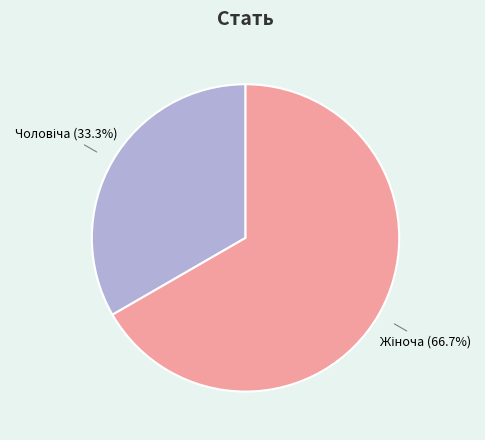

Is there a majority slice in this chart?

Yes